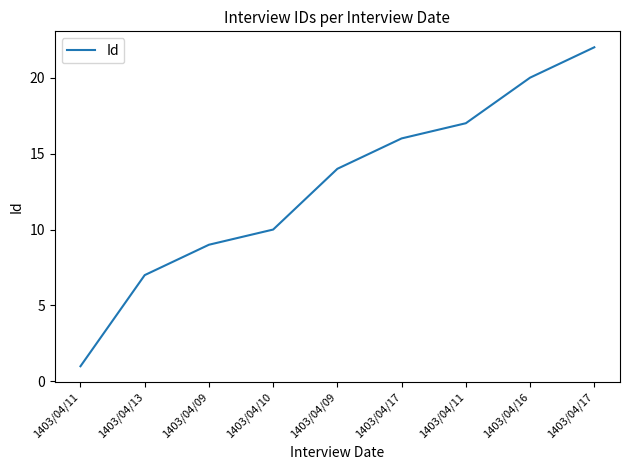

The chart shows a value of 20 at 1403/04/16. True or false?

True